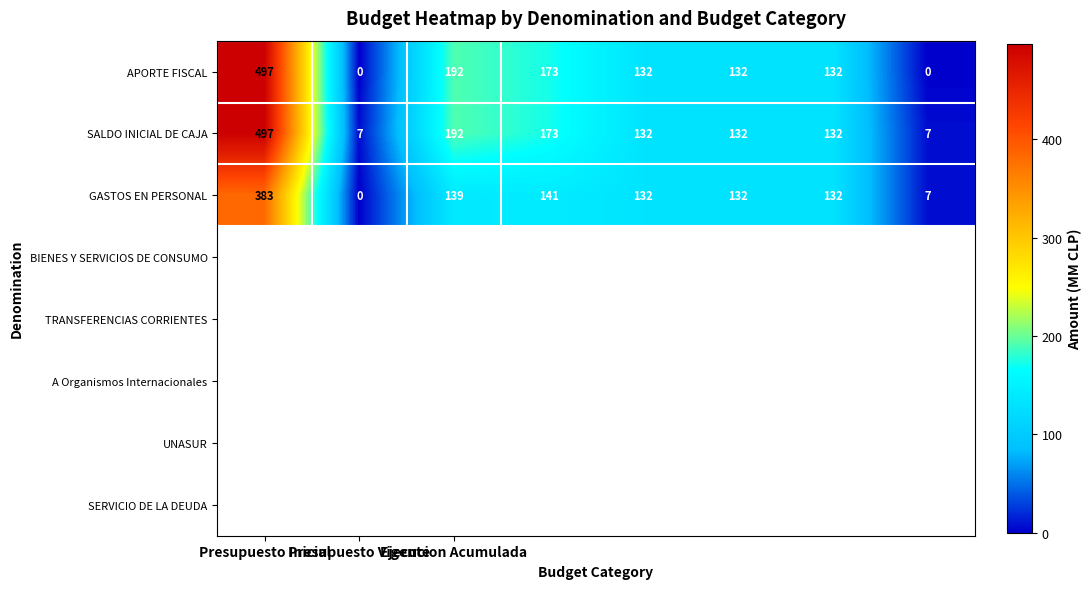

Which series has the widest spread of values?

APORTE FISCAL